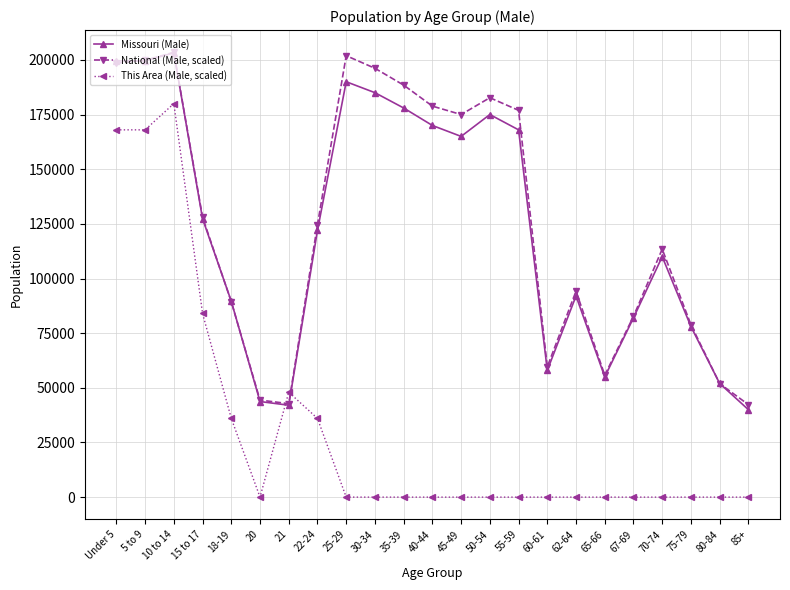

At how many categories does at least one series exceed 27196?

23